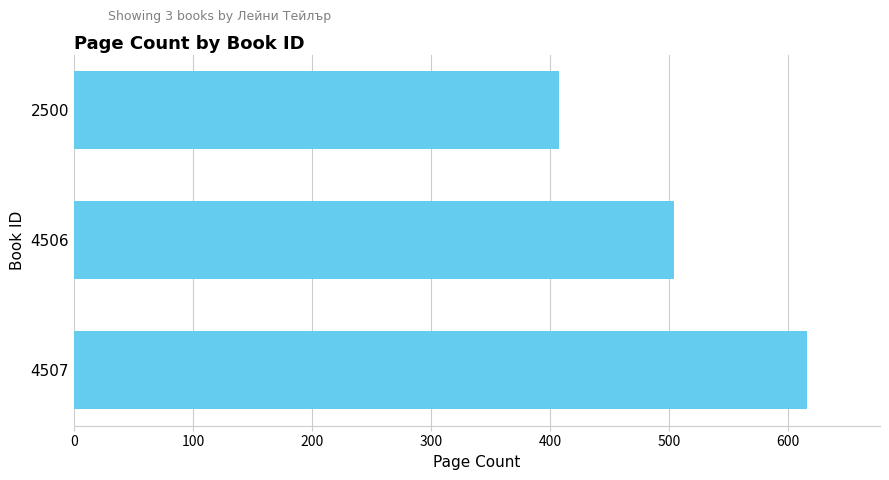

Rank the categories by value from highest to lowest.

4507, 4506, 2500